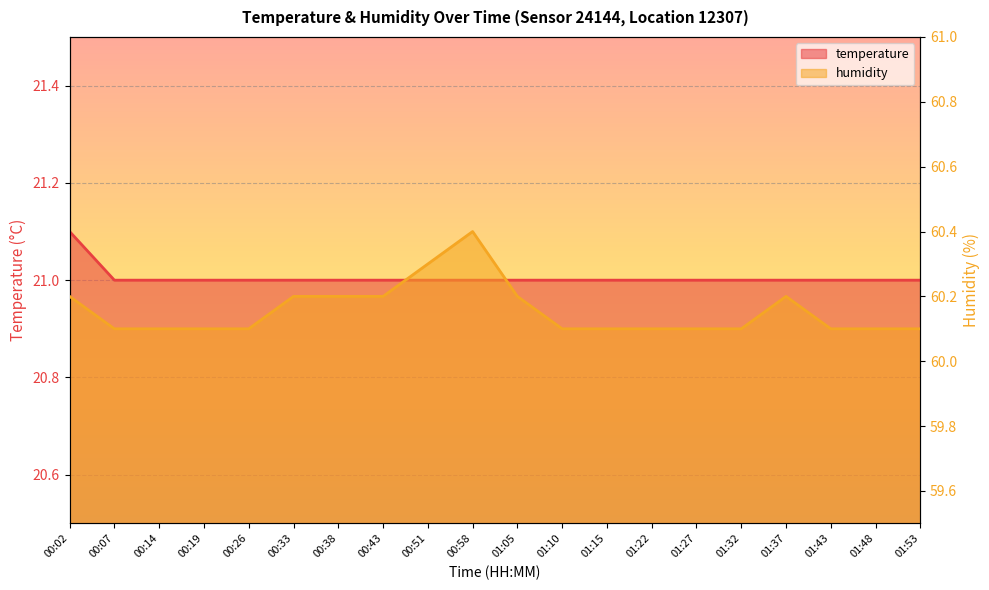

At which category is the sum across all series the highest?

00:58